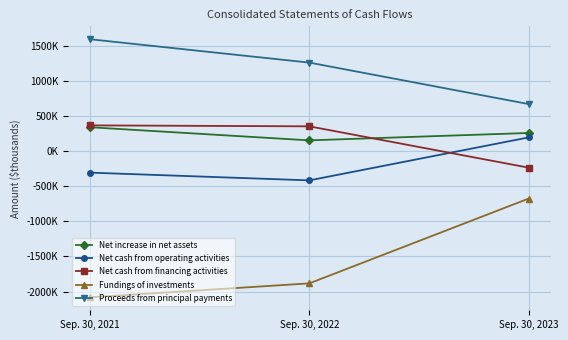

What are all the series names shown in the legend?

Net increase in net assets, Net cash from operating activities, Net cash from financing activities, Fundings of investments, Proceeds from principal payments